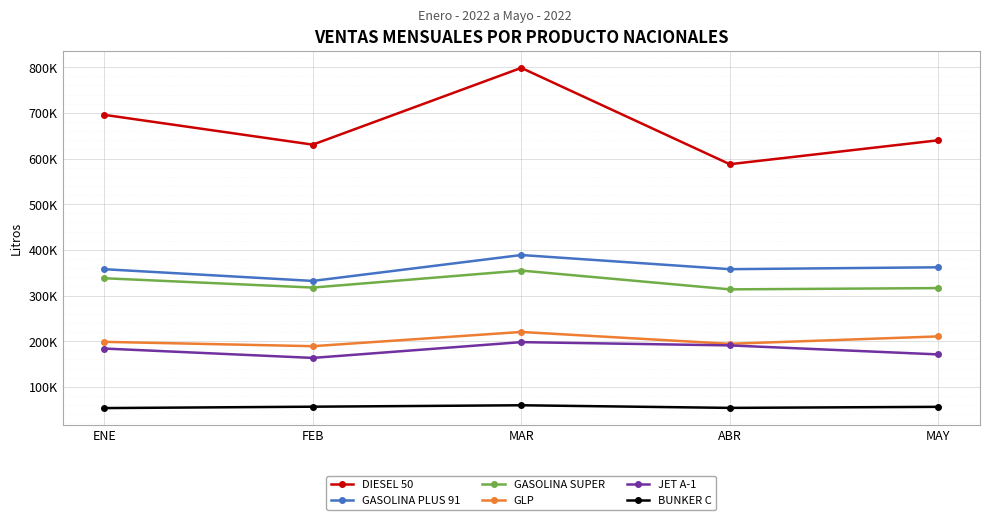

What is the minimum value for GLP?

189081.6